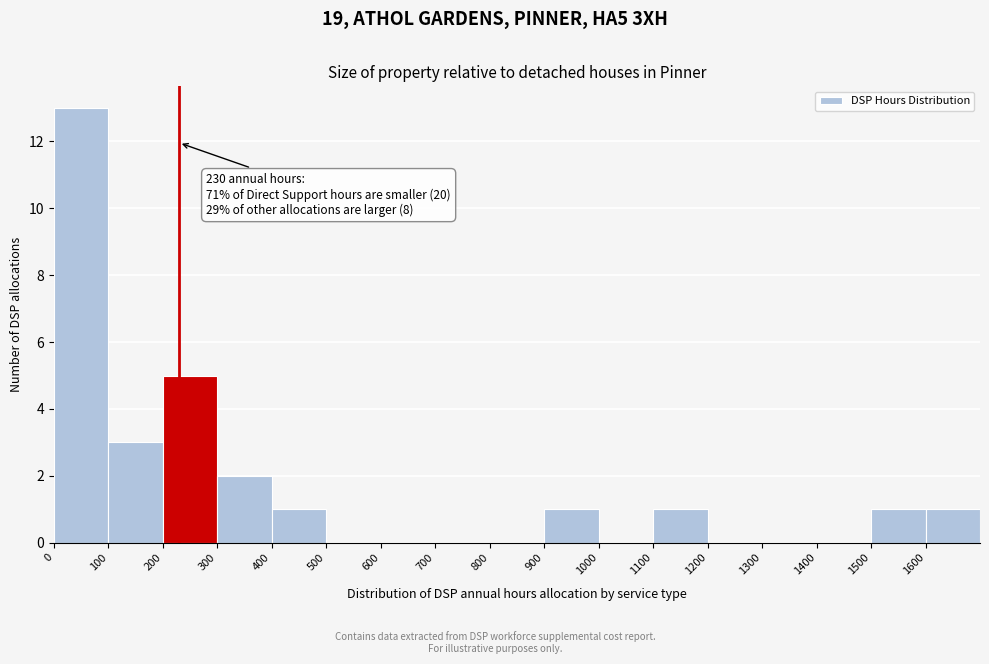

Which range on the x-axis has the tallest bar?

0 to 100